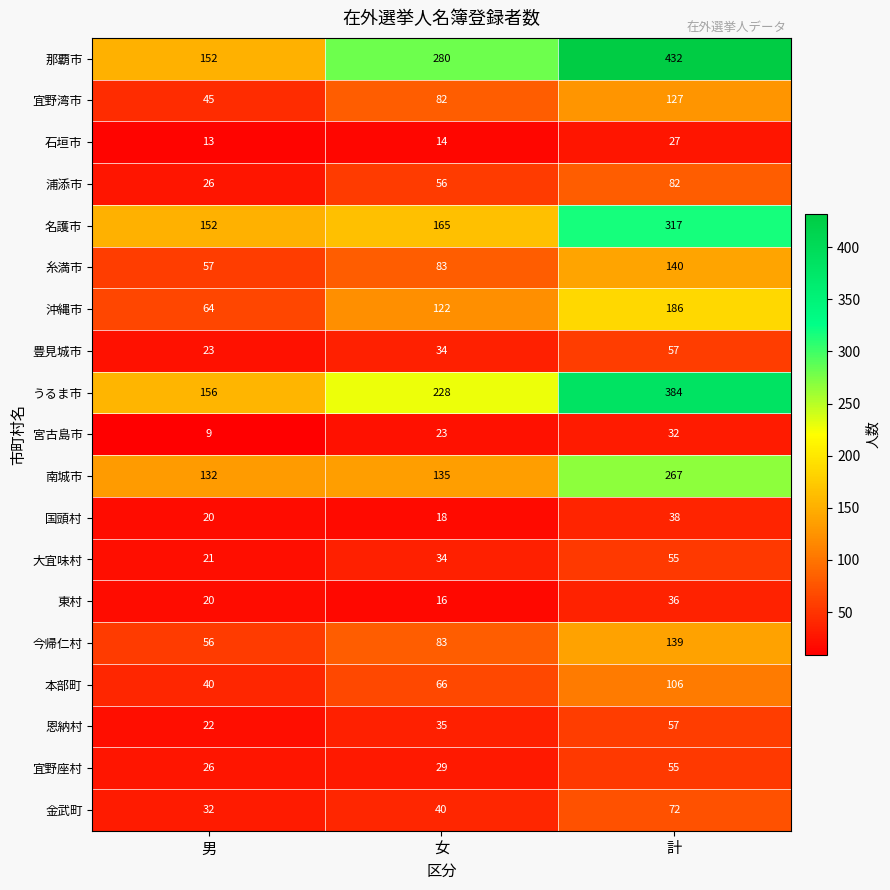

Between 男 and 女, which series saw the biggest shift?

那覇市